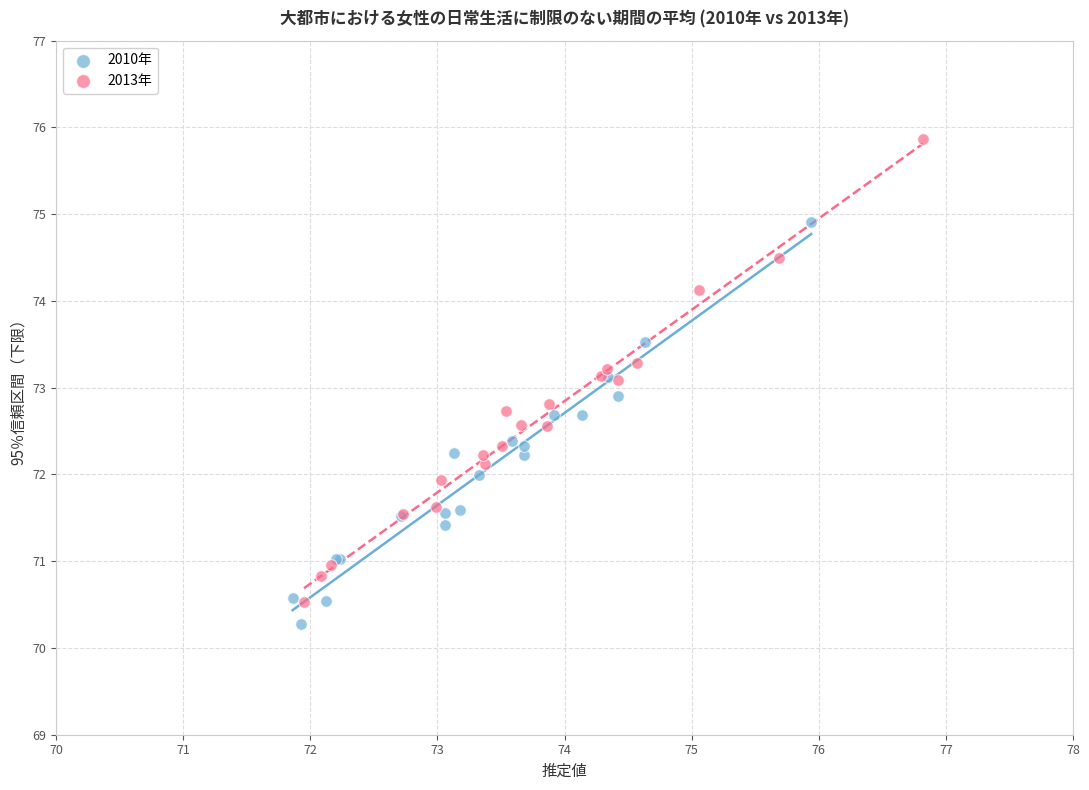

Which series has the largest Y range (max minus min)?

2013年